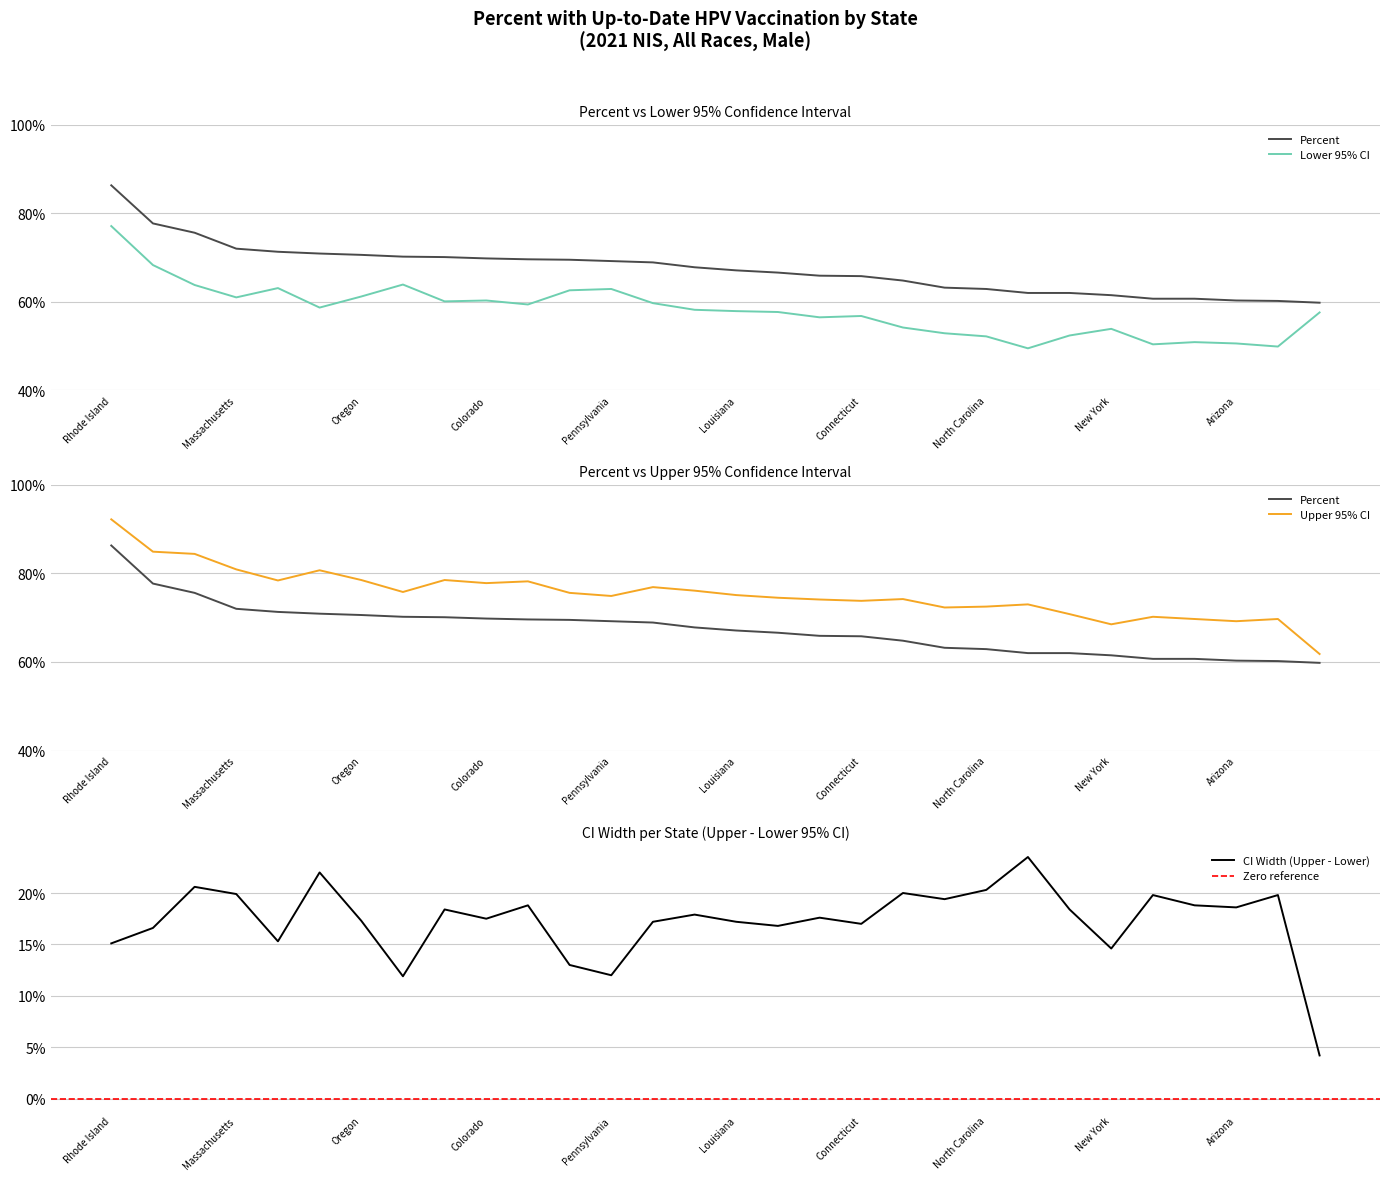

Reading left to right, transcribe all the data shown in this chart.

Percent: 86.3	77.7	75.6	72.0	71.3	70.9	70.6	70.2	70.1	69.8	69.6	69.5	69.2	68.9	67.8	67.1	66.6	65.9	65.8	64.8	63.2	62.9	62.0	62.0	61.5	60.7	60.7	60.3	60.2	59.8
Lower 95% CI: 77.1	68.3	63.8	61.0	63.1	58.7	61.2	63.9	60.1	60.3	59.4	62.6	62.9	59.7	58.2	57.9	57.7	56.5	56.8	54.2	52.9	52.2	49.5	52.4	53.9	50.4	50.9	50.6	49.9	57.6
Upper 95% CI: 92.2	84.9	84.4	80.9	78.4	80.7	78.5	75.8	78.5	77.8	78.2	75.6	74.9	76.9	76.1	75.1	74.5	74.1	73.8	74.2	72.3	72.5	73.0	70.8	68.5	70.2	69.7	69.2	69.7	61.8